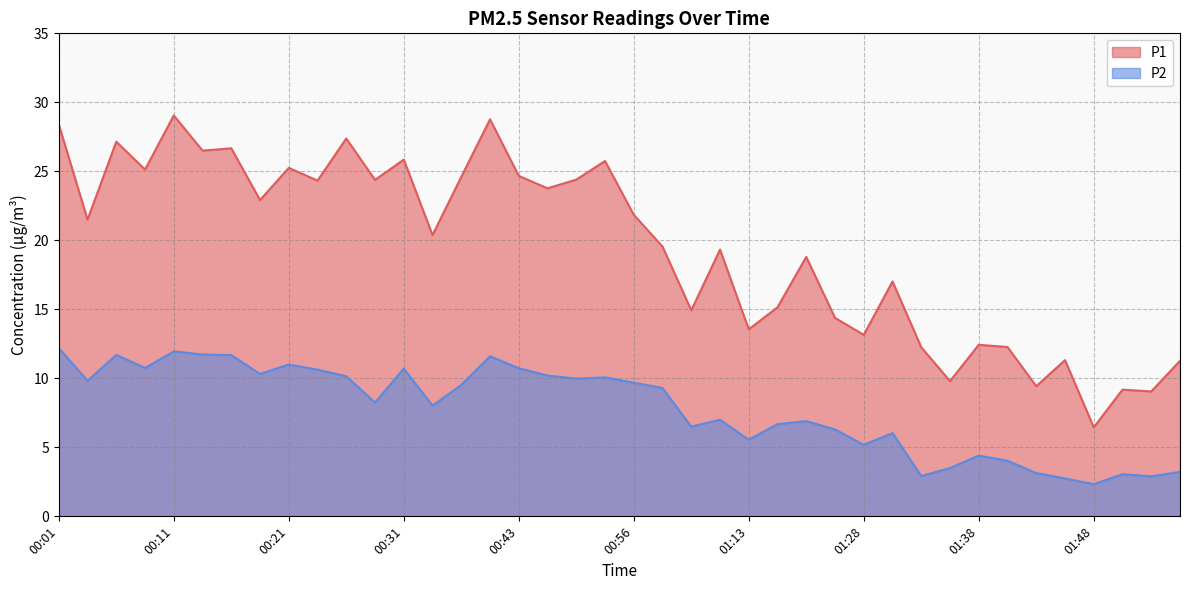

At 01:41, list the series in order from largest to smallest.

P1, P2